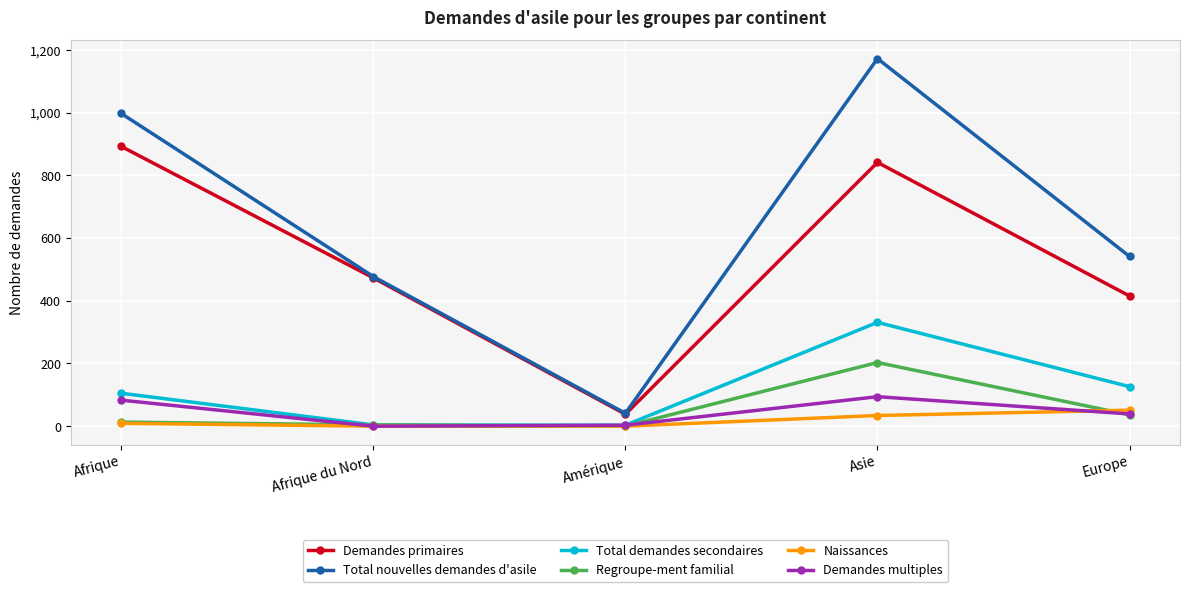

Which series changed the most between Amérique and Asie?

Total nouvelles demandes d'asile